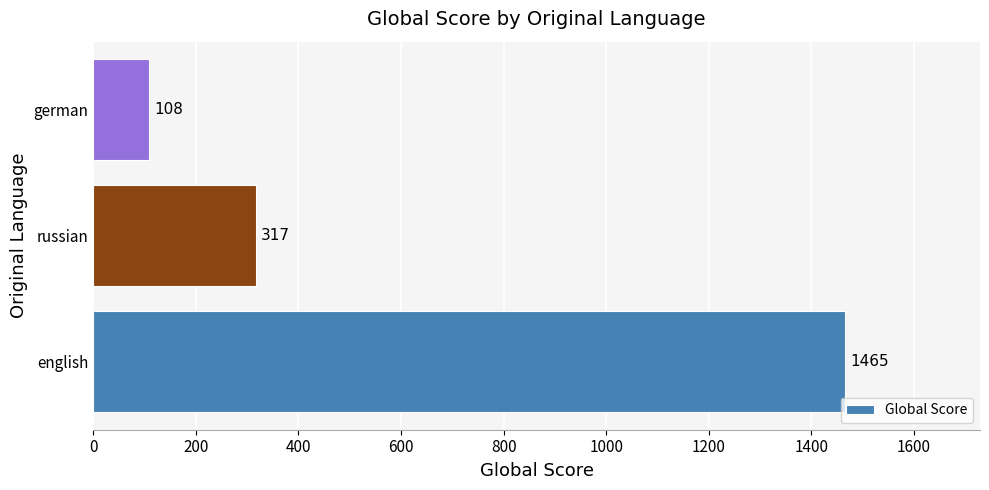

What is the change in value from english to russian?

-1148